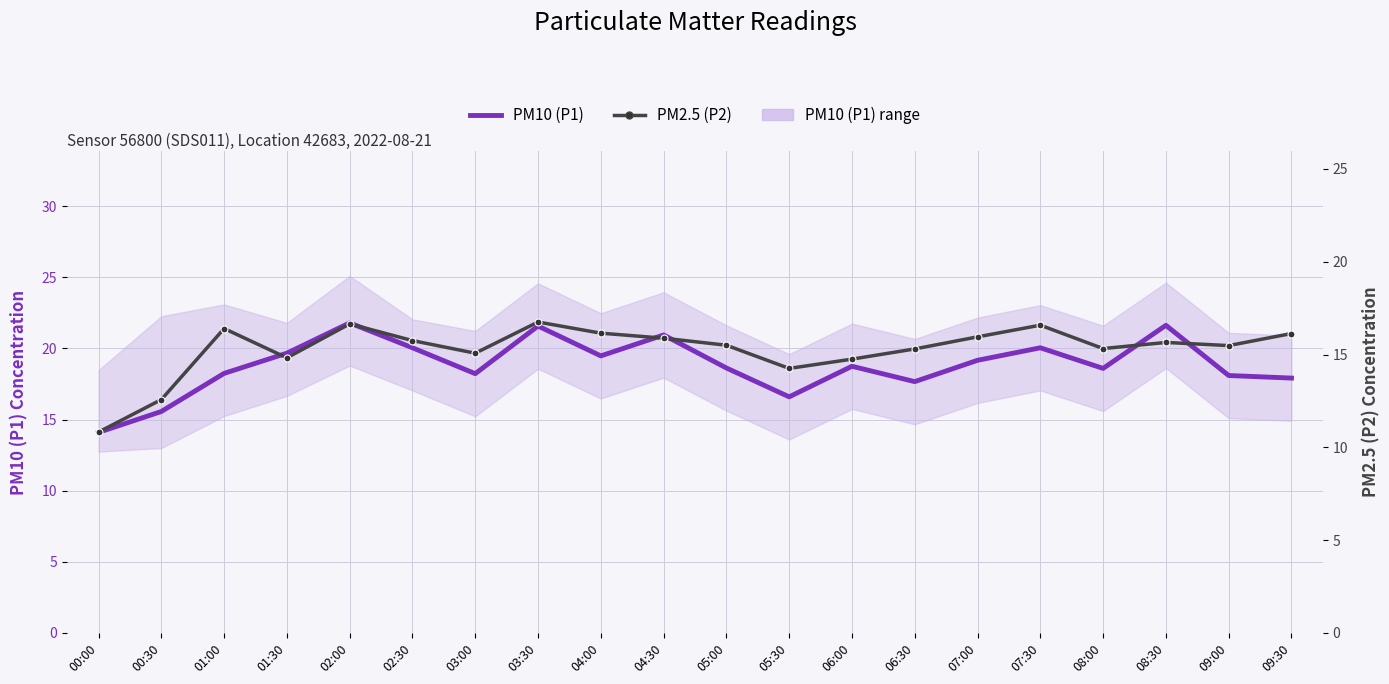

Which category has the lowest value in the PM10 (P1) series?

00:00